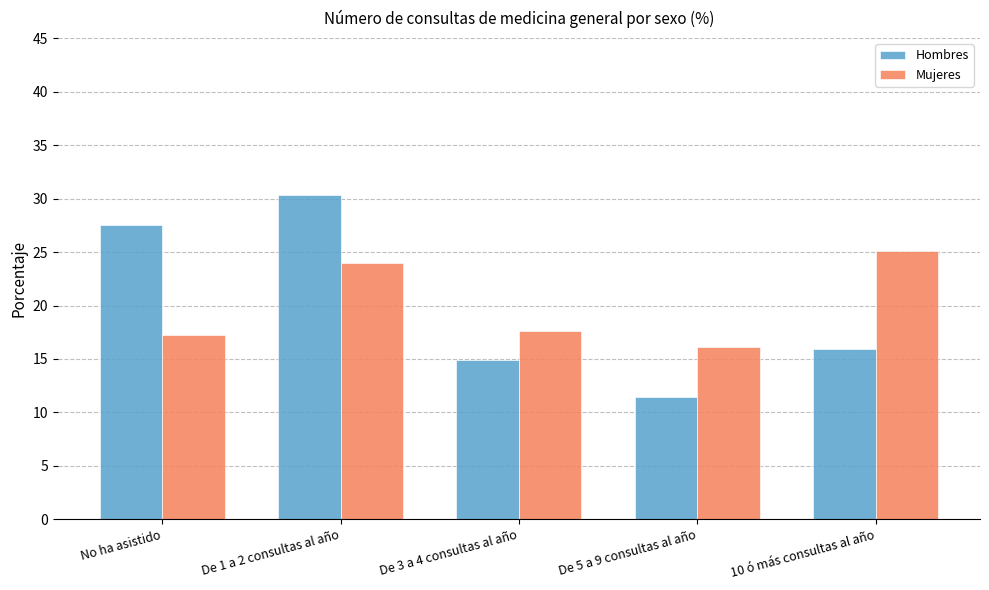

Read the Hombres value at No ha asistido.

27.5